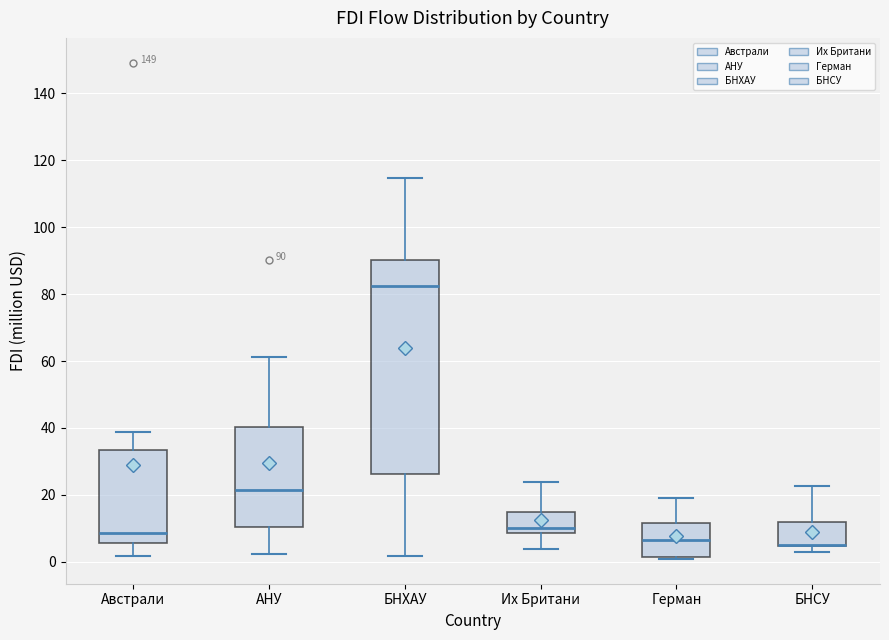

Which box is the tallest, from its lower edge to its upper edge?

БНХАУ